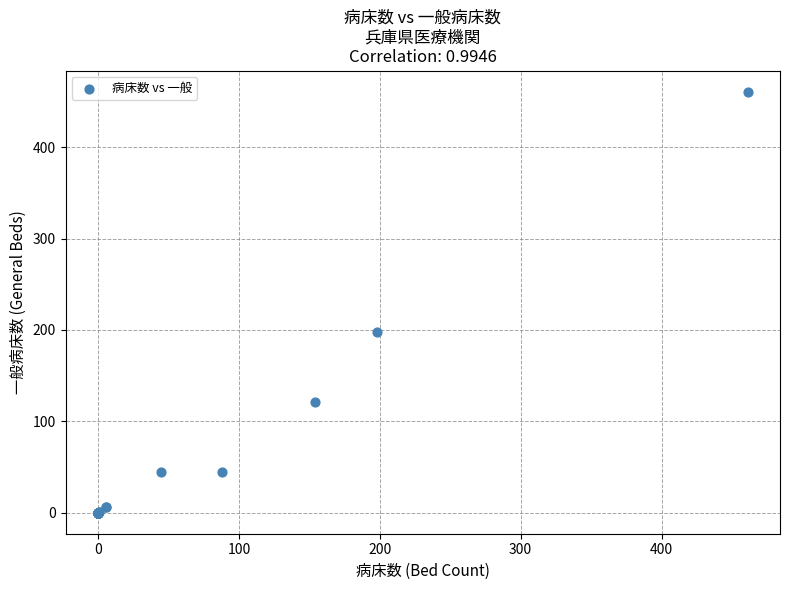

What Y value in the scatter plot is closest to 230?

198